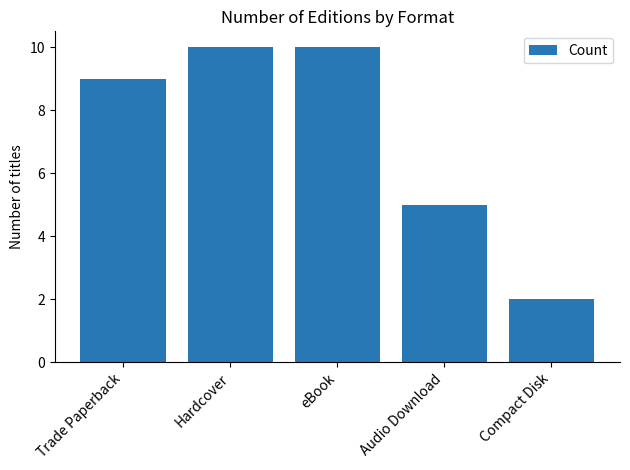

Does the chart contain stacked bars?

No